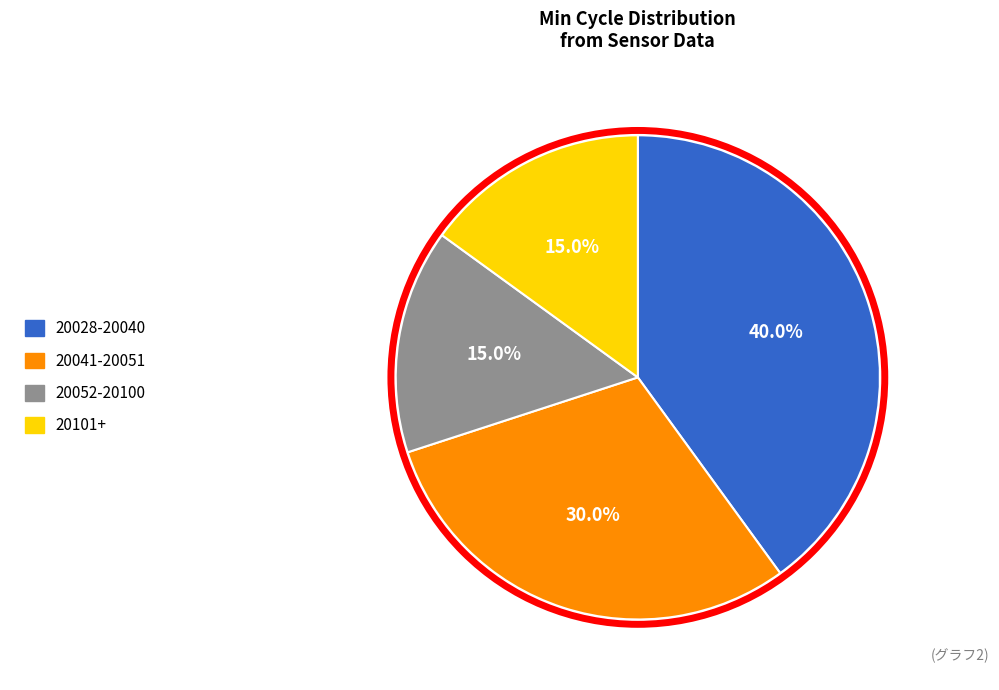

Does any single category account for the majority?

No